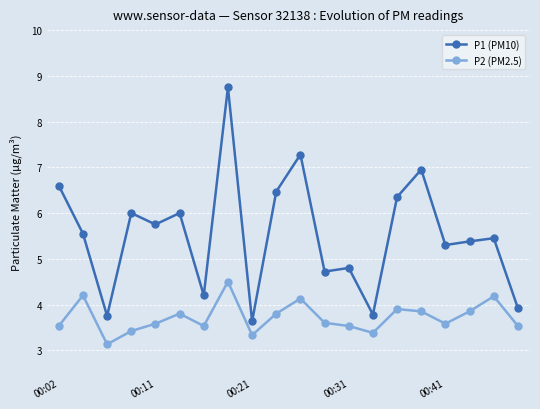

What is the difference between the maximum and minimum values in the P1 (PM10) series?

5.1